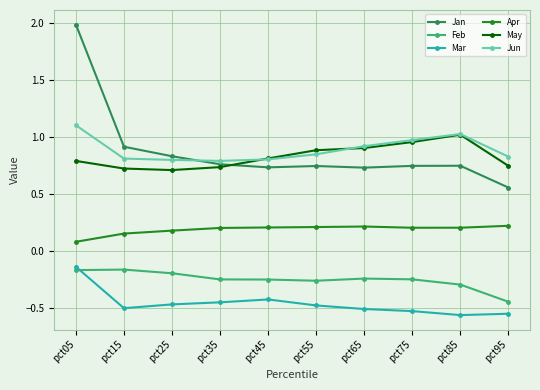

Which category has the lowest value in the Jan series?

pct95